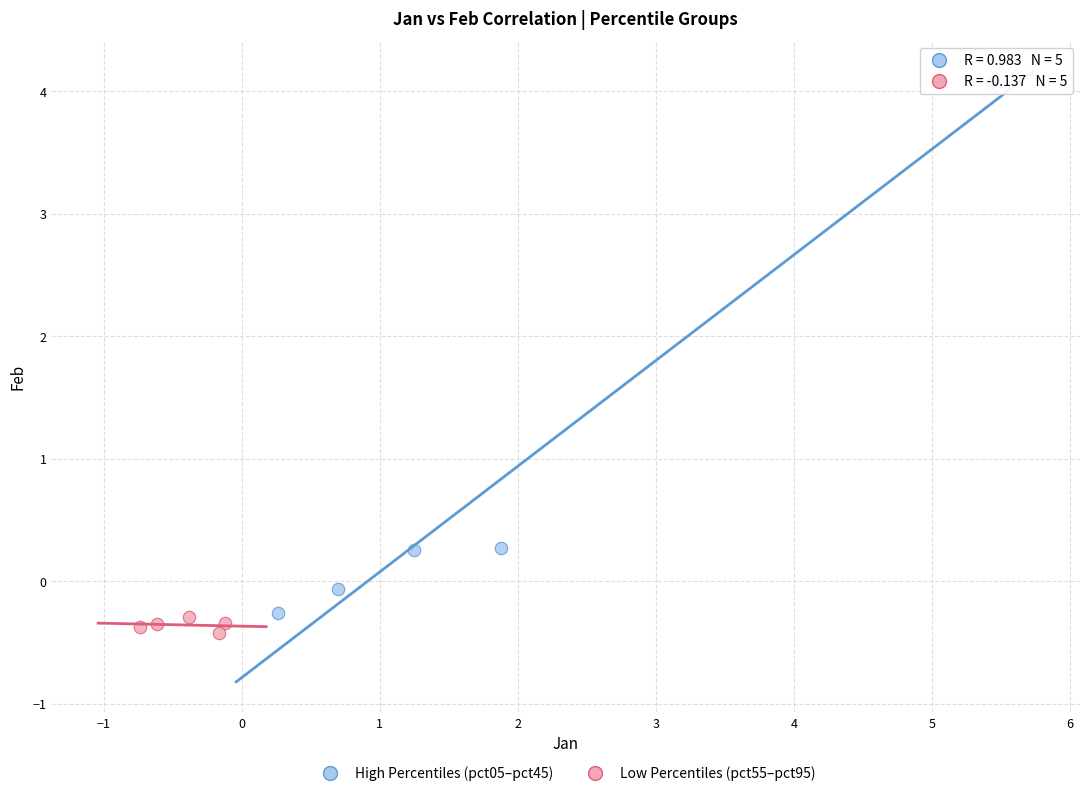

Which series reaches the maximum Y coordinate?

High Percentiles (pct05–pct45)